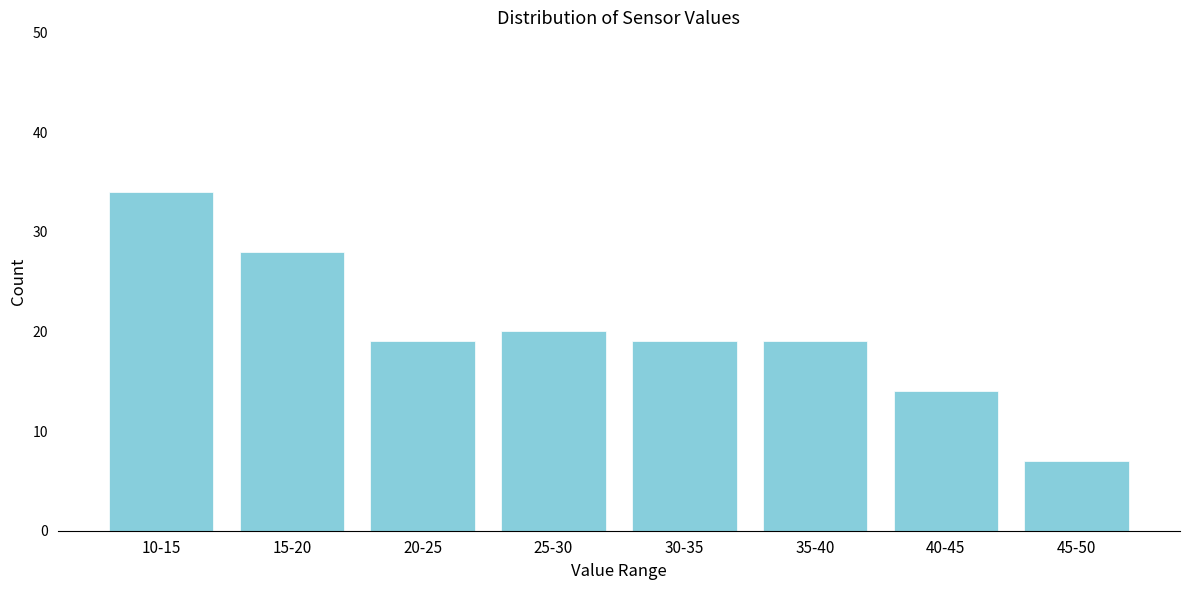

Reading right to left, what are all the values shown in this chart?

7	14	19	19	20	19	28	34